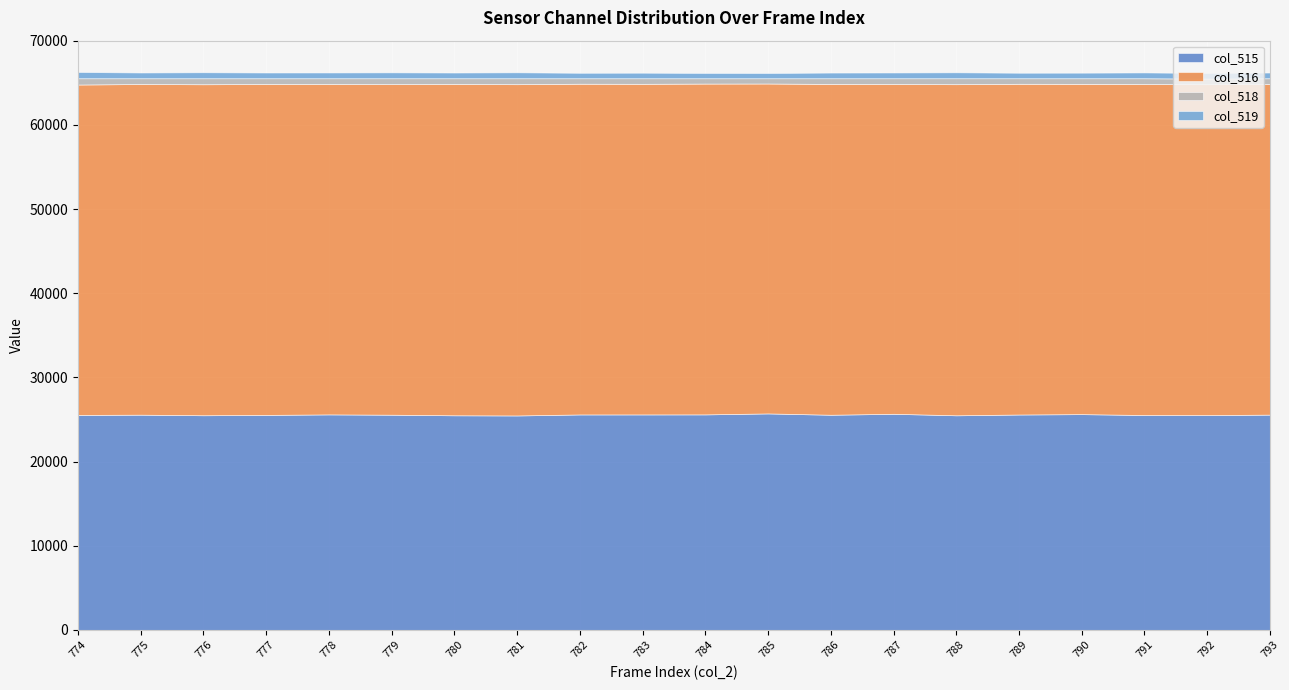

What is the minimum value for col_2?

774